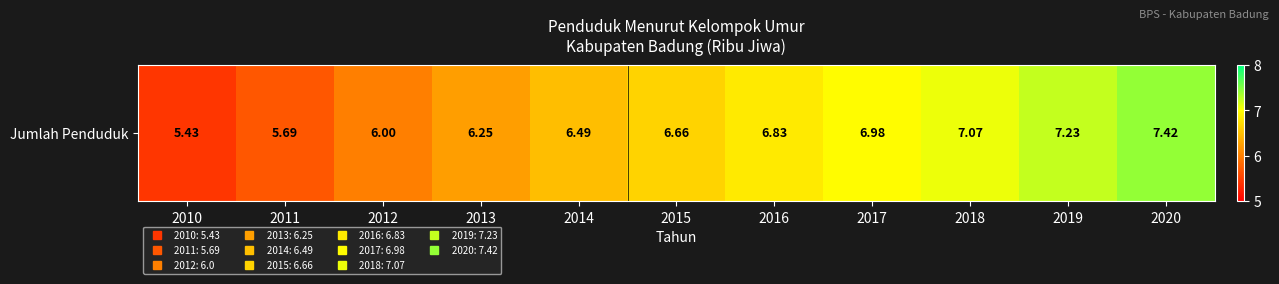

Reading left to right, list all the values displayed in this chart.

5.4	5.7	6.0	6.2	6.5	6.7	6.8	7.0	7.1	7.2	7.4